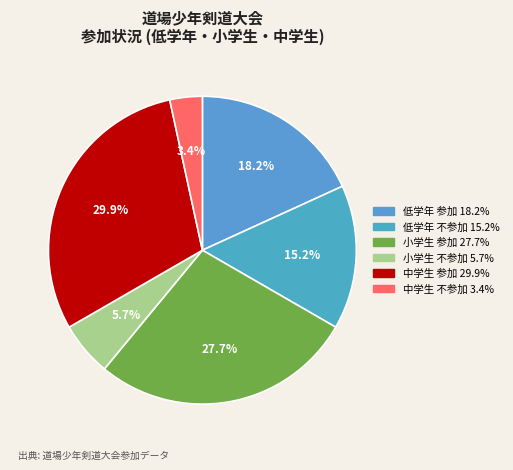

How many segments does this pie chart have?

6